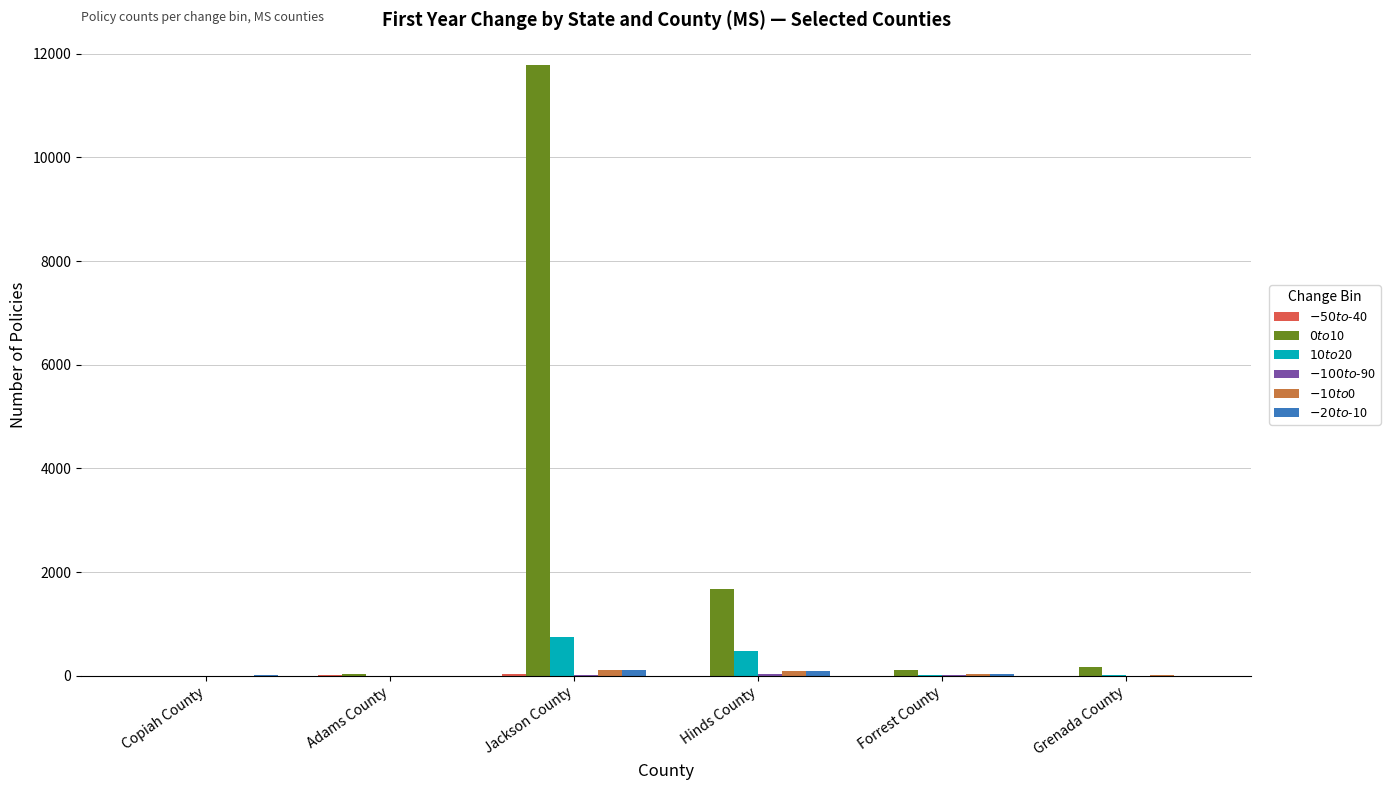

What is the approximate value of $0 to $10 at Adams County, to the nearest 50?

50